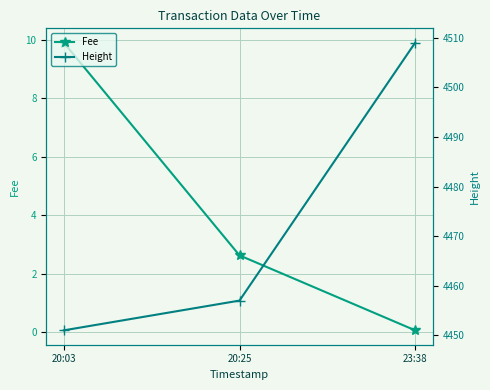

List the series in order of their peak value, lowest first.

Fee, Height